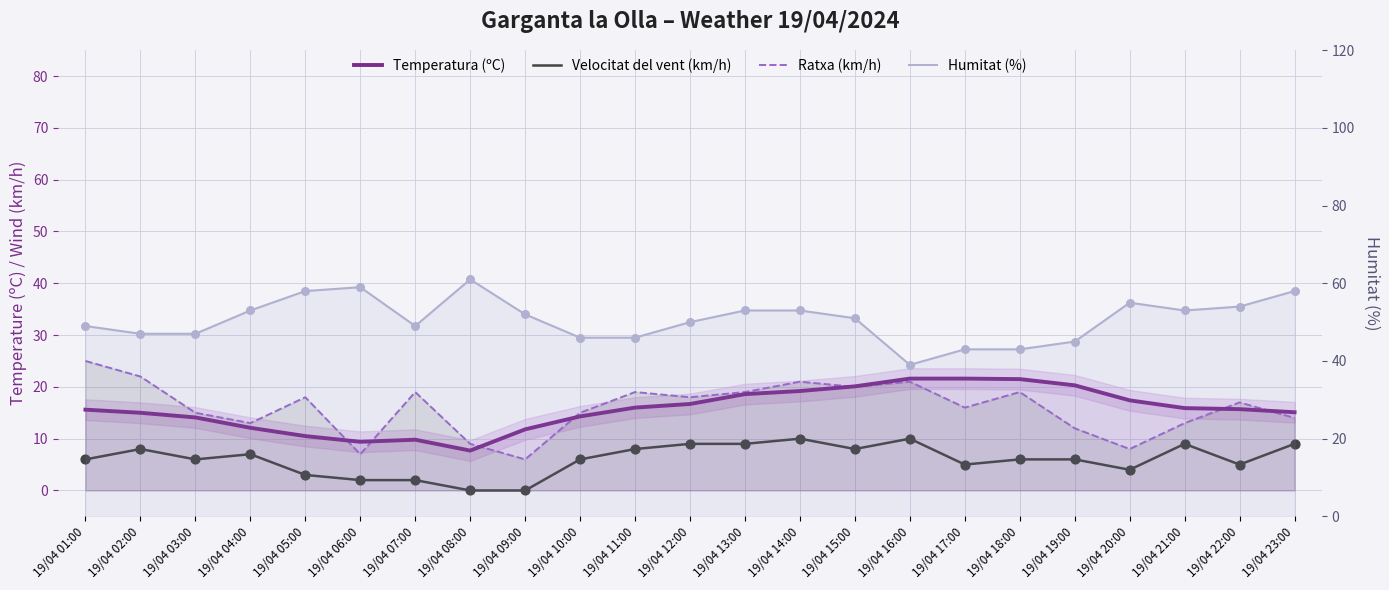

At which category is the sum across all series the highest?

19/04 14:00